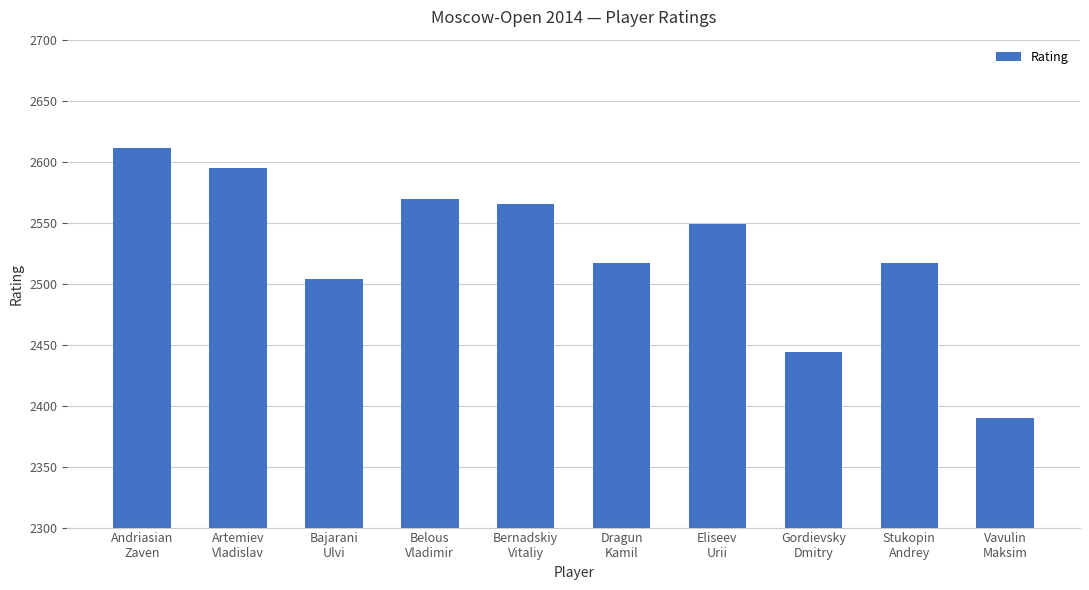

Which category has the highest value across all series?

Andriasian
Zaven